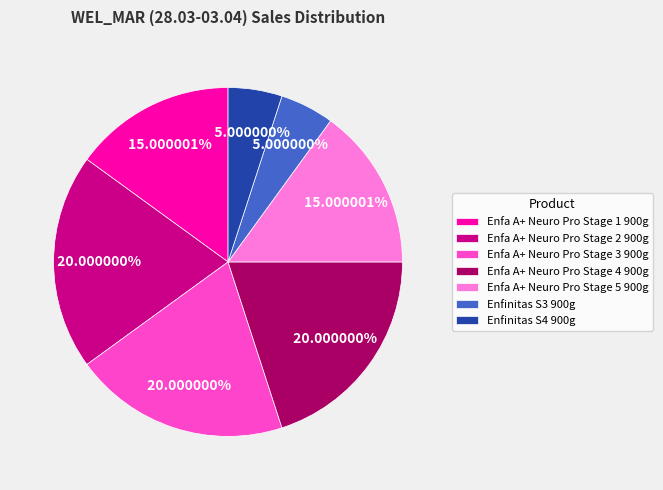

Is it true that Enfa A+ Neuro Pro Stage 1 900g is 15% of the pie?

True